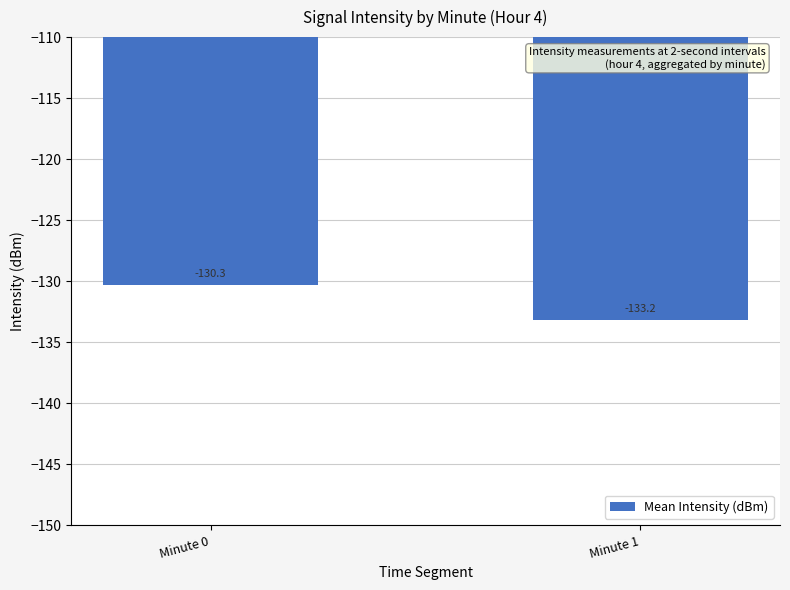

What is the sum of all values?

-263.5